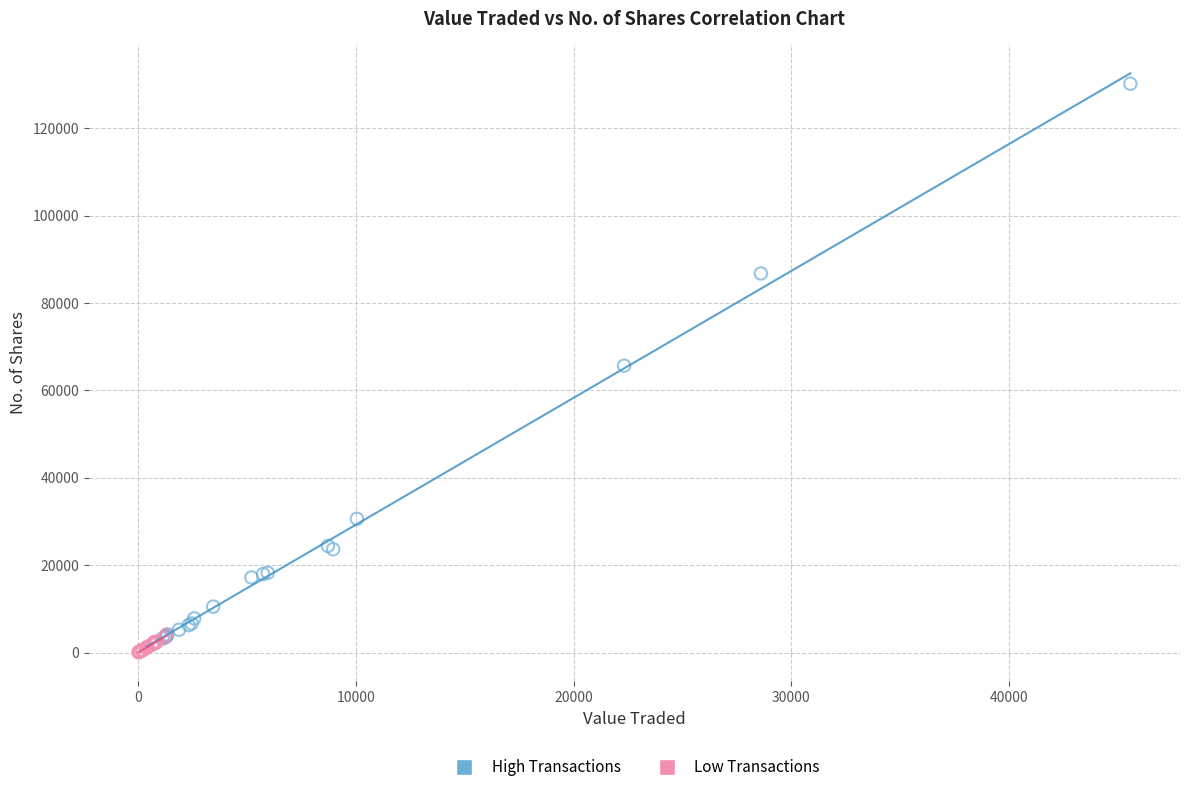

Which series has the widest spread of Y values?

High Transactions